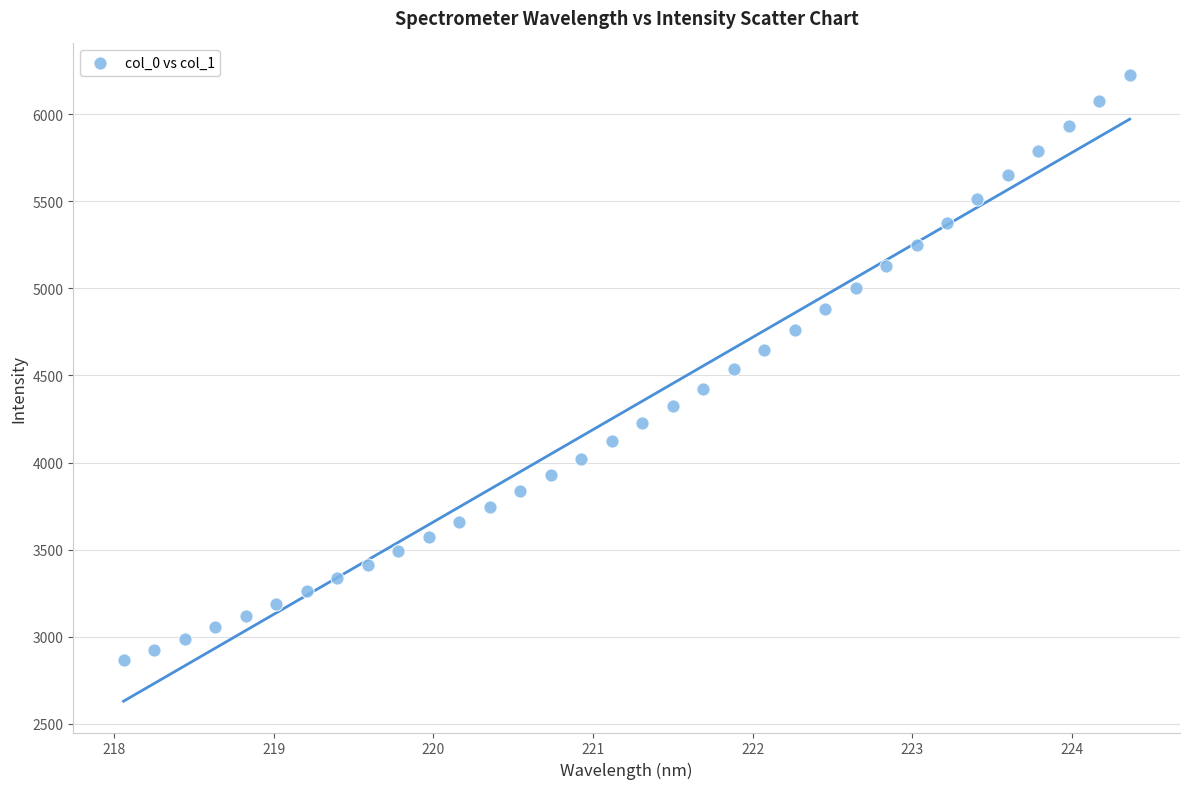

What is the range of X values (max minus min)?

6.3